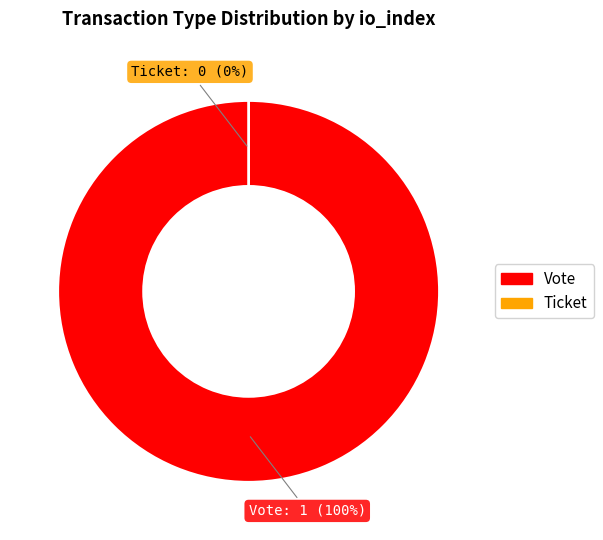

Count the number of slices in the pie.

2